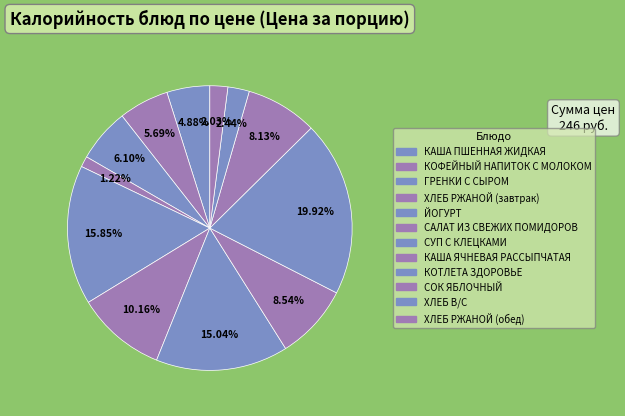

Combined, what portion of the pie is ХЛЕБ В/С and ХЛЕБ РЖАНОЙ (обед)?

4.5%